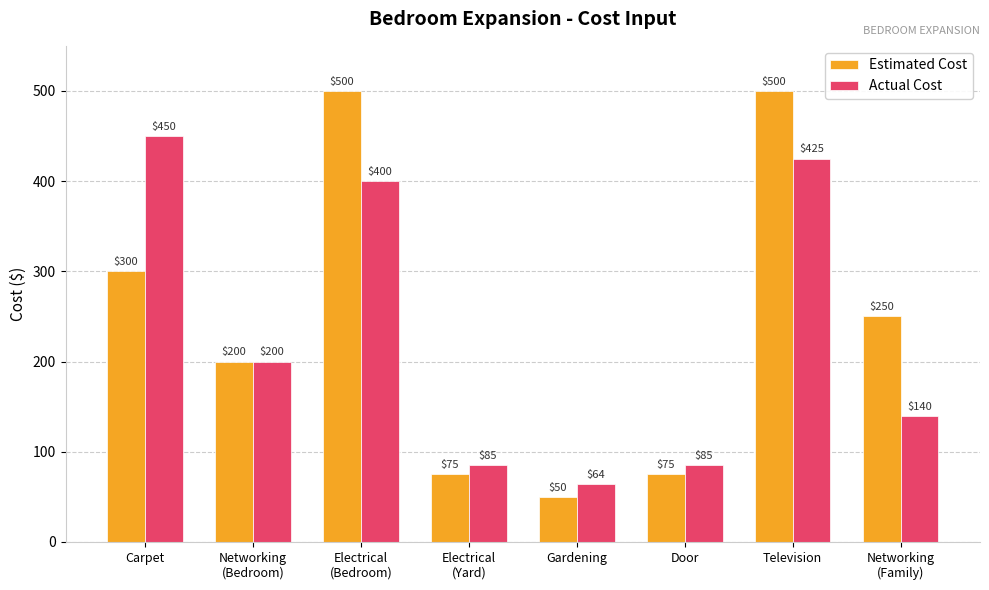

What is the maximum value for Estimated Cost?

500